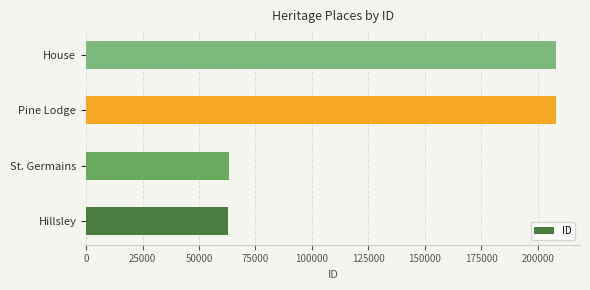

What is the difference between the second highest and minimum values?

145402